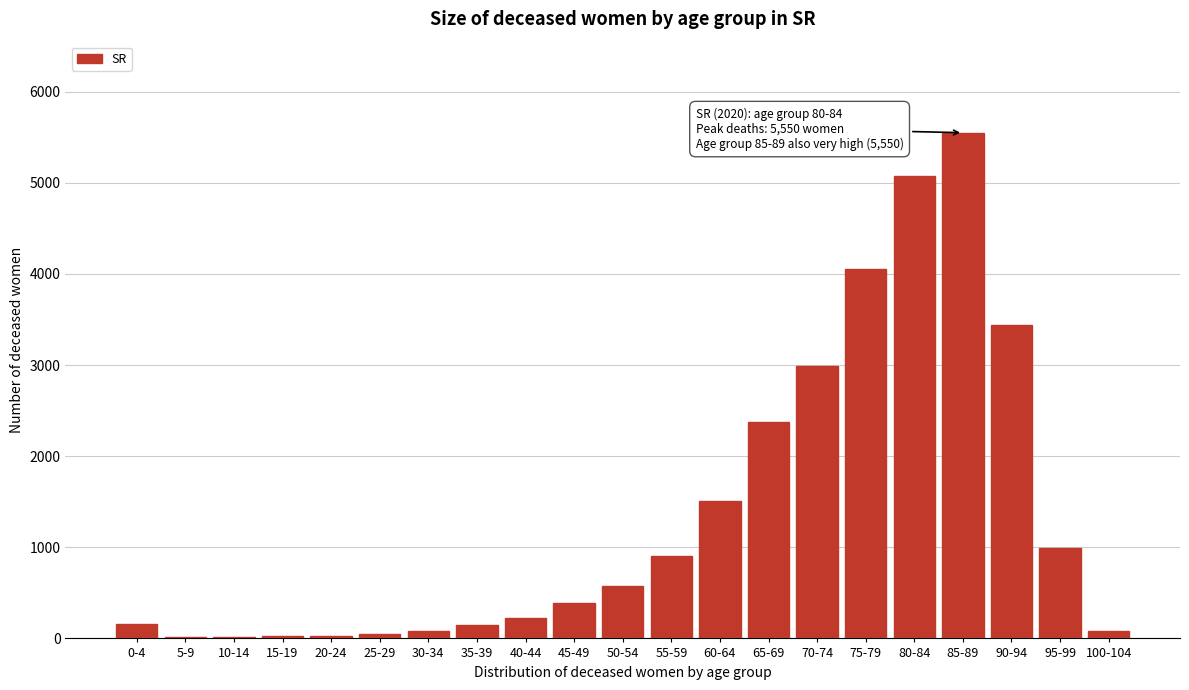

What is the sum of all values?

28658